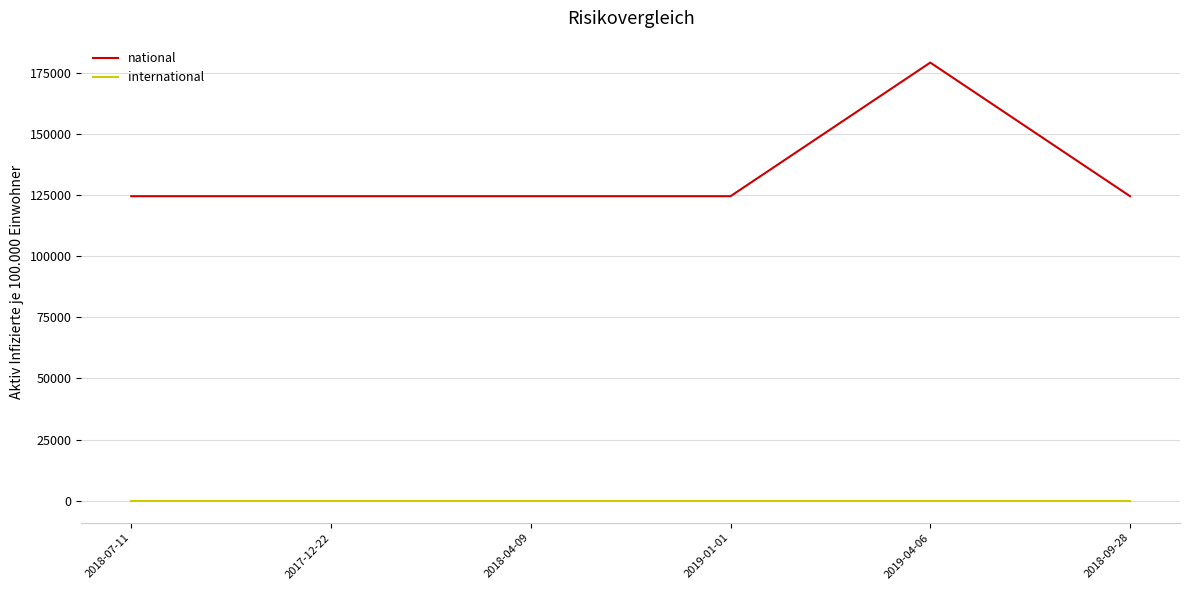

Which series has the largest total across all categories?

national